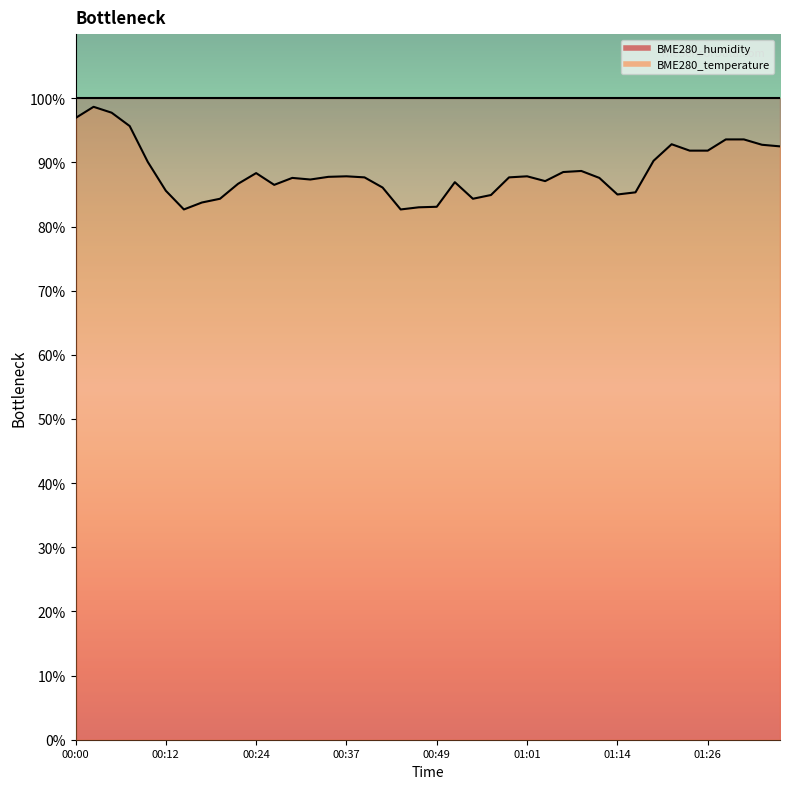

Read the value at 00:24.

88.3